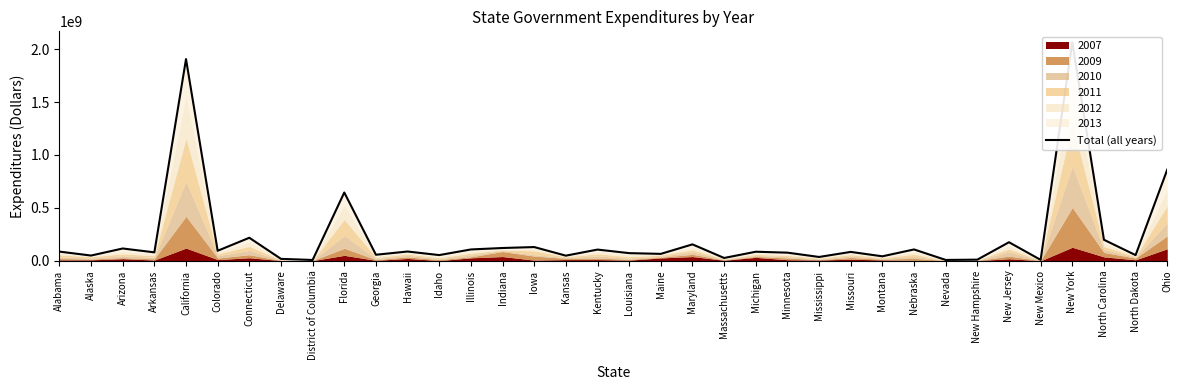

Where is the data nearest to the value 1036520198?

Ohio